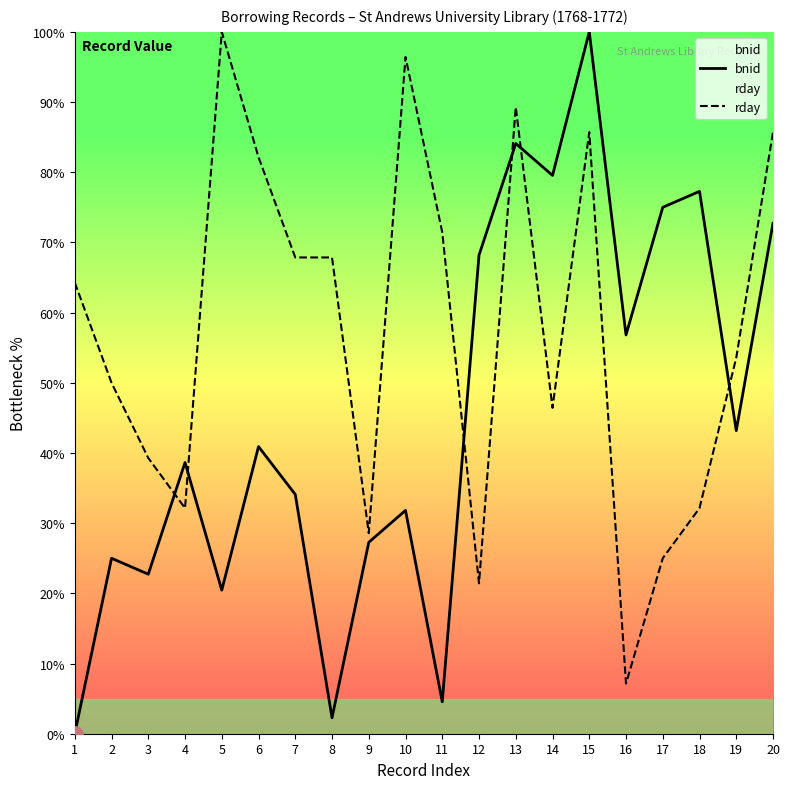

What is the total value across all series at 17?

100.0